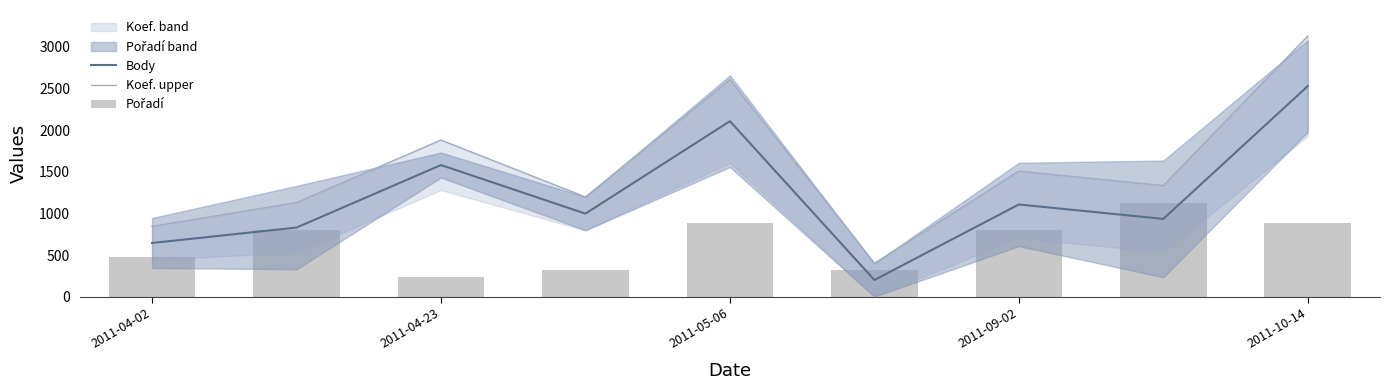

Which has a higher value, 6 or 7?

6